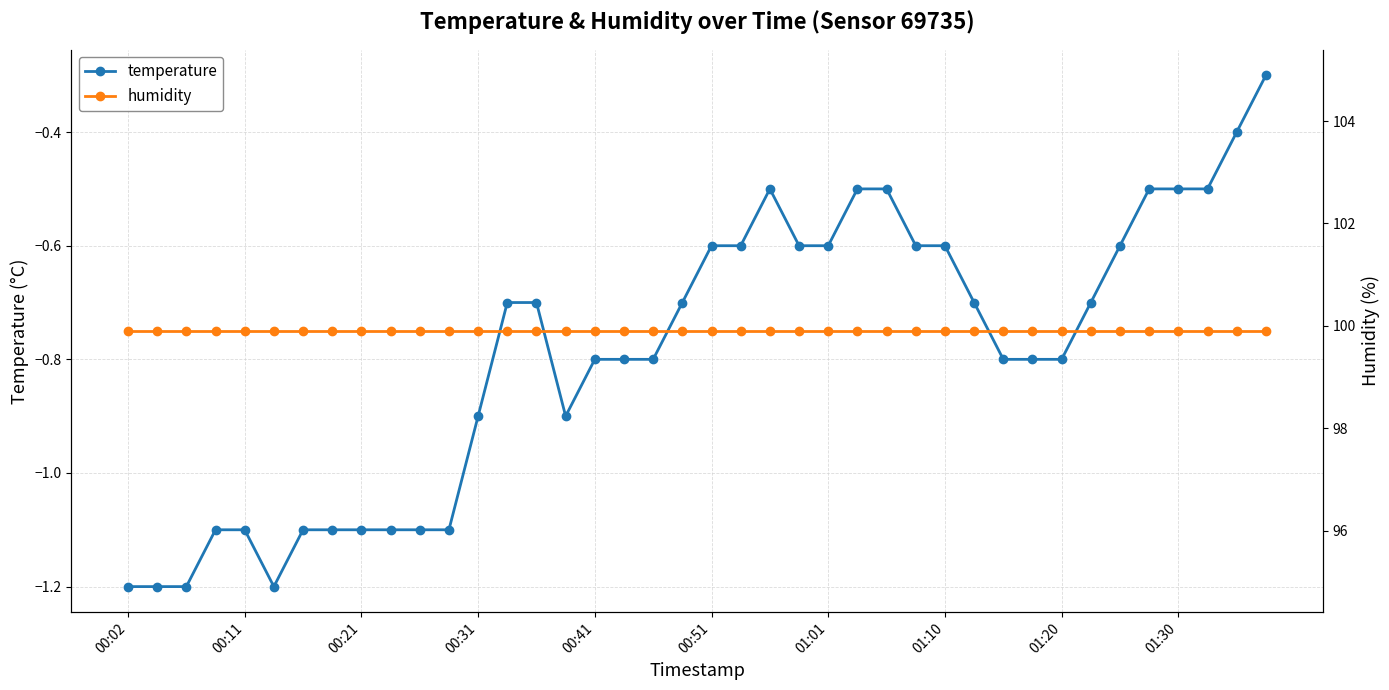

Between 23 and 33, which is larger?

23